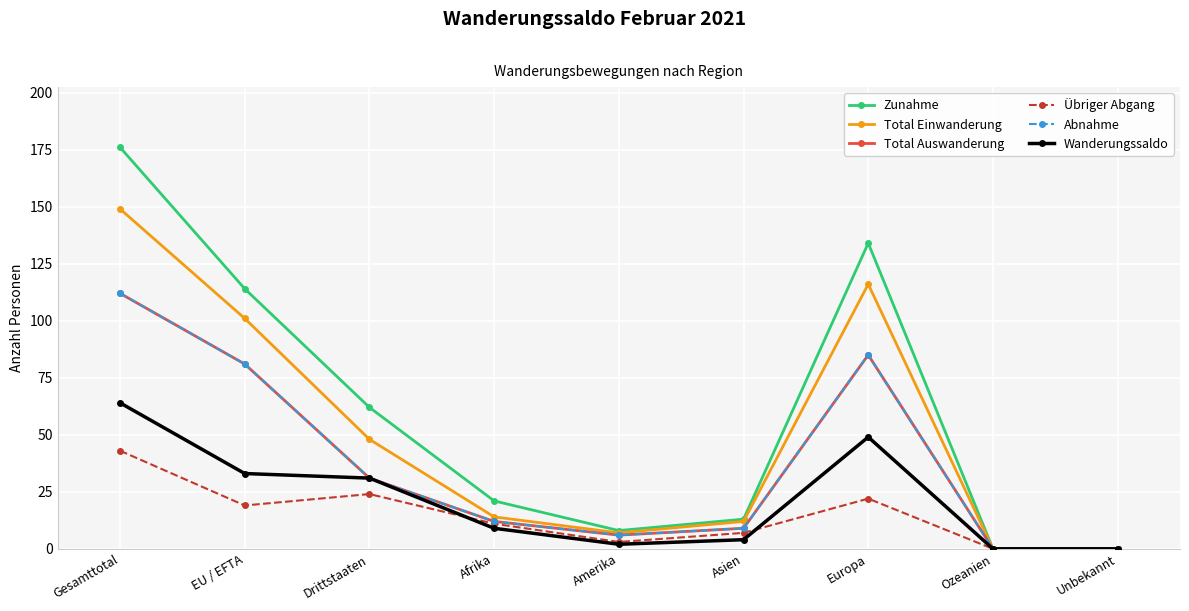

Reading left to right, list all the values displayed in this chart.

Zunahme: 176	114	62	21	8	13	134	0	0
Total Einwanderung: 149	101	48	14	7	12	116	0	0
Total Auswanderung: 112	81	31	12	6	9	85	0	0
Übriger Abgang: 43	19	24	11	3	7	22	0	0
Abnahme: 112	81	31	12	6	9	85	0	0
Wanderungssaldo: 64	33	31	9	2	4	49	0	0